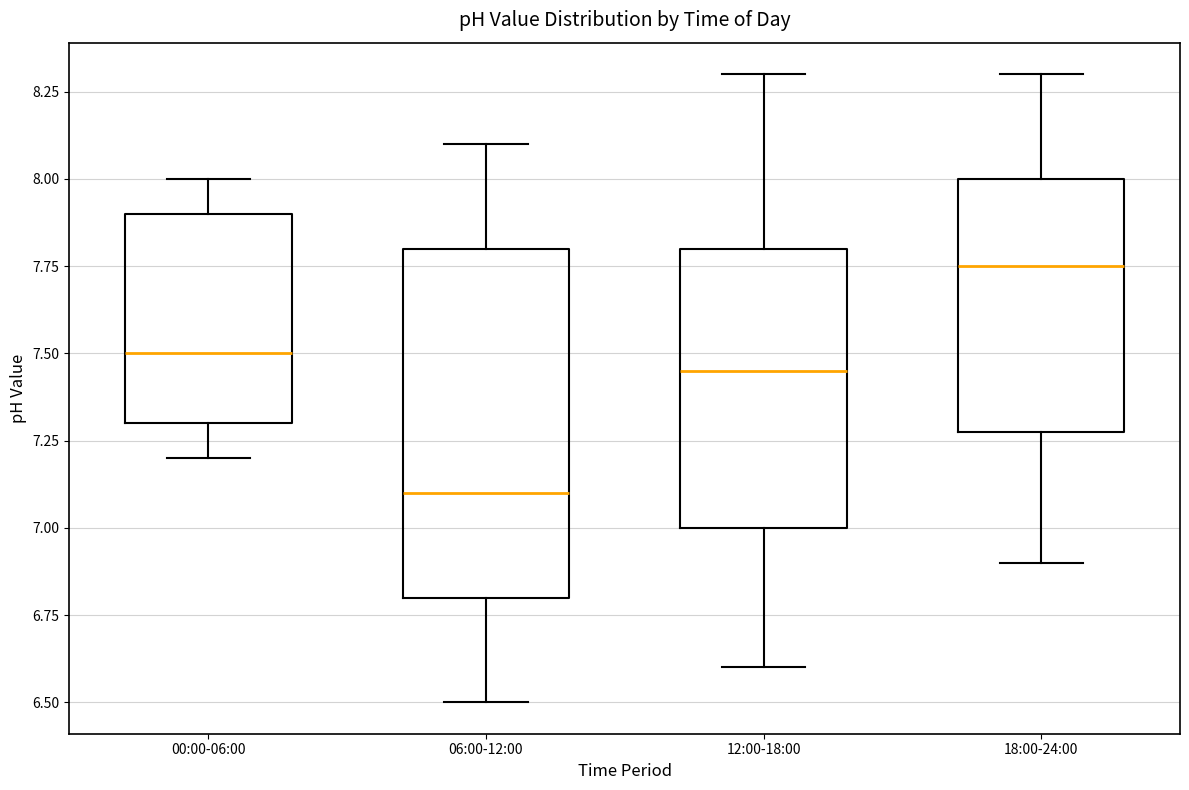

Reading left to right, read every box against the y-axis: the position of its median line, the range the box covers, and the ends of its whiskers. The values are not printed on the chart, so give them approximately, as read against the axis.

00:00-06:00: median 7.50, box 7.30 to 7.90, whiskers 7.20 to 8.00
06:00-12:00: median 7.10, box 6.80 to 7.80, whiskers 6.50 to 8.10
12:00-18:00: median 7.45, box 7.00 to 7.80, whiskers 6.60 to 8.30
18:00-24:00: median 7.75, box 7.30 to 8.00, whiskers 6.90 to 8.30